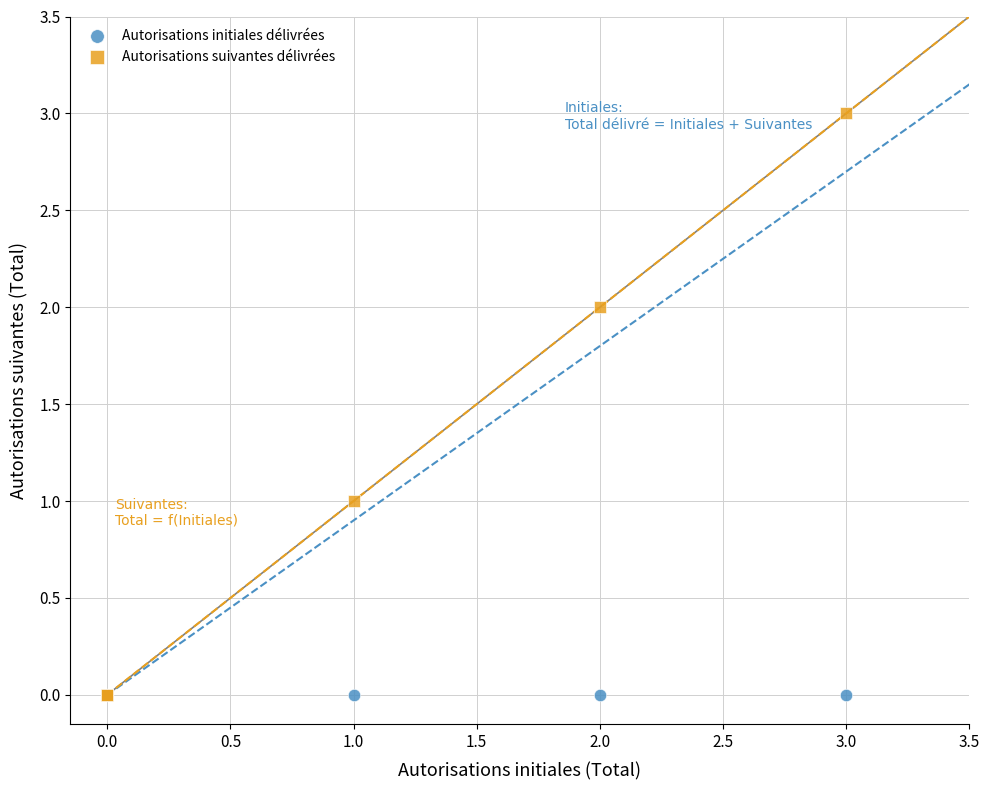

What are all the series names shown in the legend?

Autorisations initiales délivrées, Autorisations suivantes délivrées